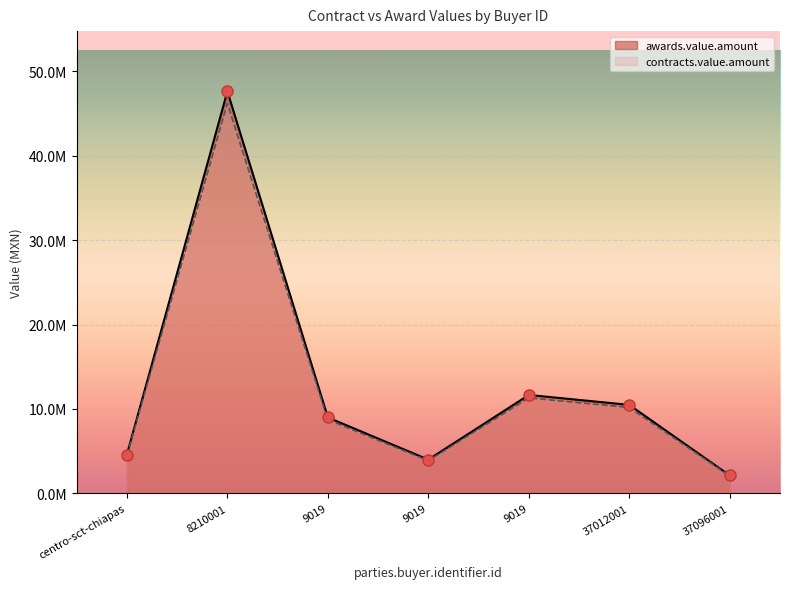

Which category has the lowest value in the contracts.value.amount series?

37096001